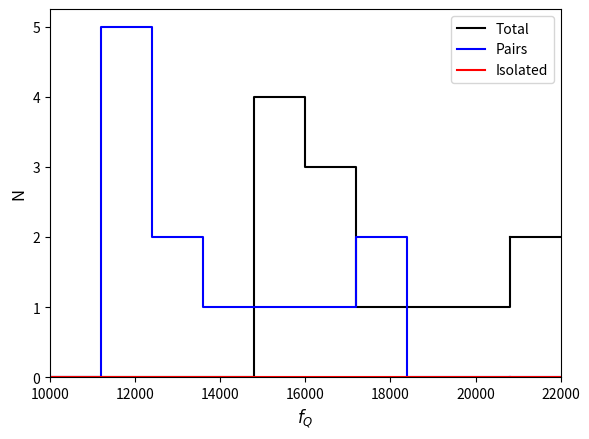

Which series has the largest range (max minus min)?

Pairs